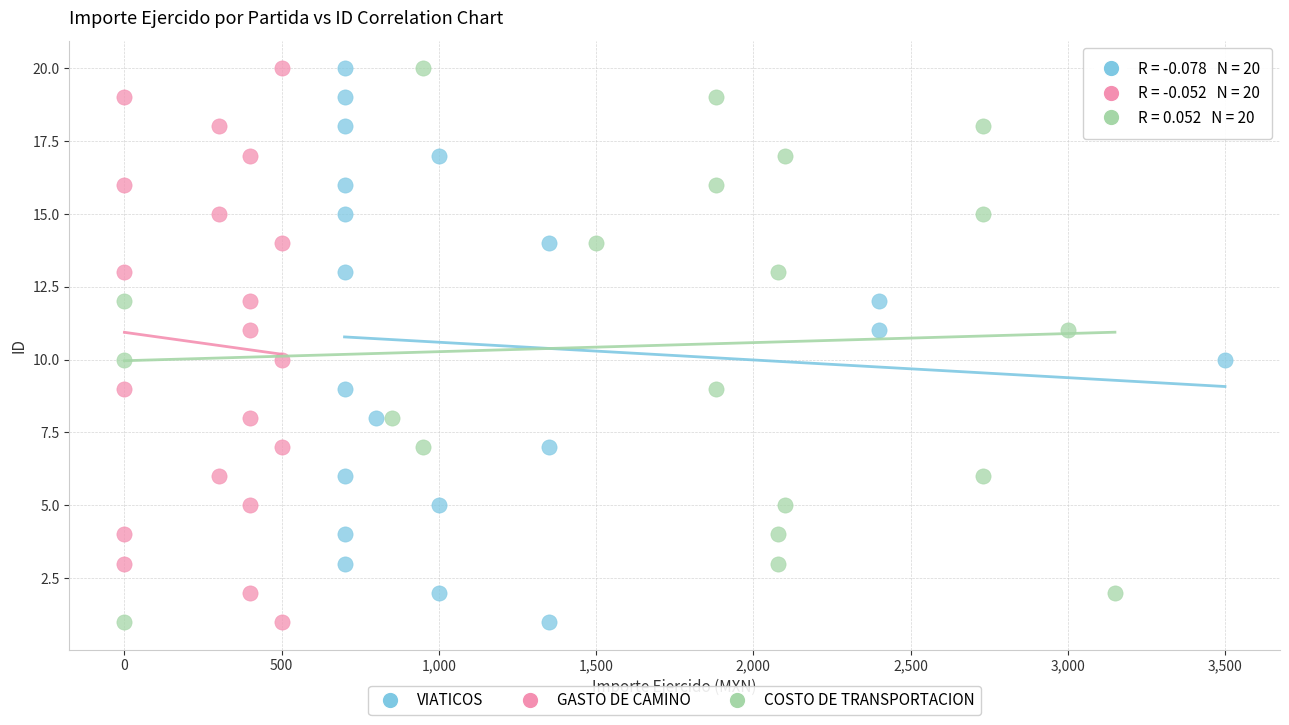

What are all the series names shown in the legend?

VIATICOS, GASTO DE CAMINO, COSTO DE TRANSPORTACION